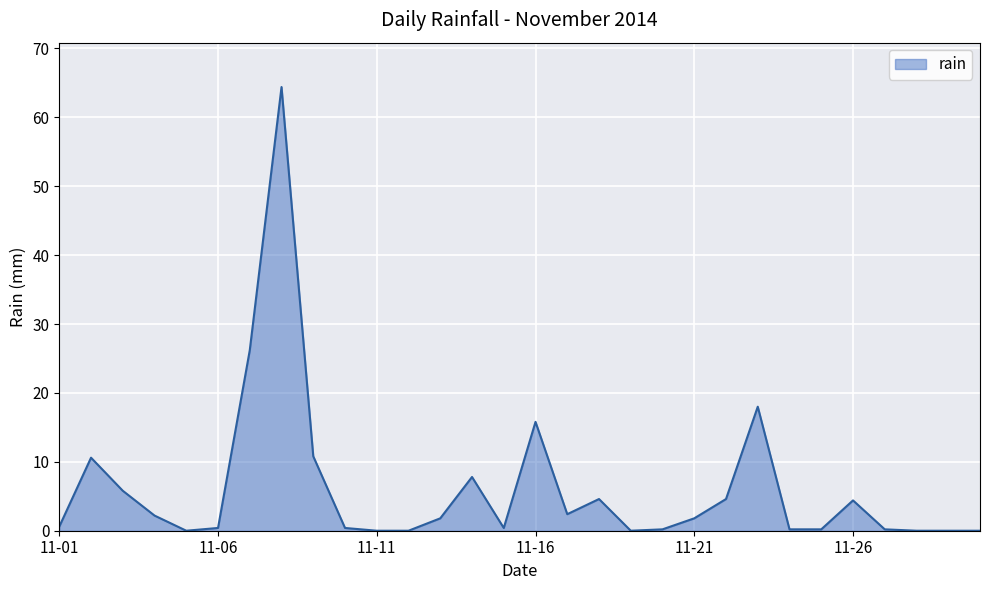

What is the difference between the maximum and minimum values?

64.4